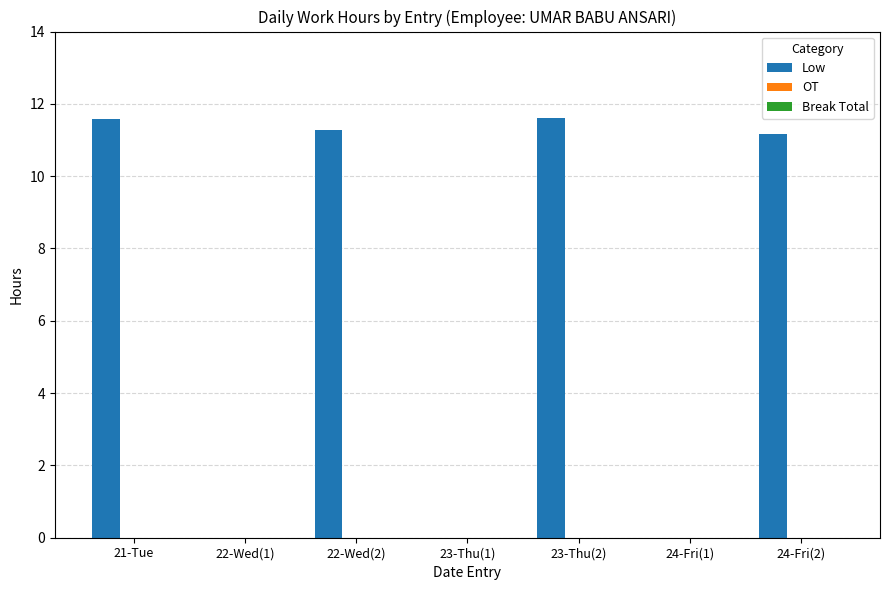

What is the change in value from 23-Thu(2) to 24-Fri(2)?

-0.4